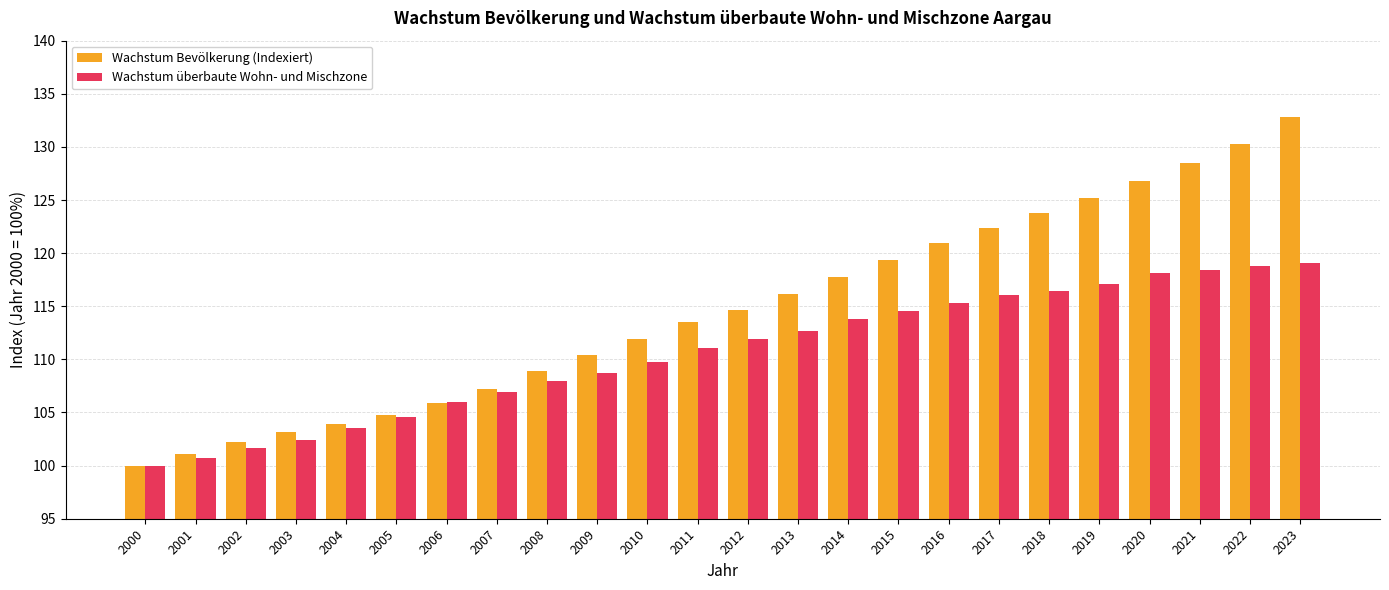

List the series in order of their overall mean, highest first.

Wachstum Bevölkerung (Indexiert), Wachstum überbaute Wohn- und Mischzone